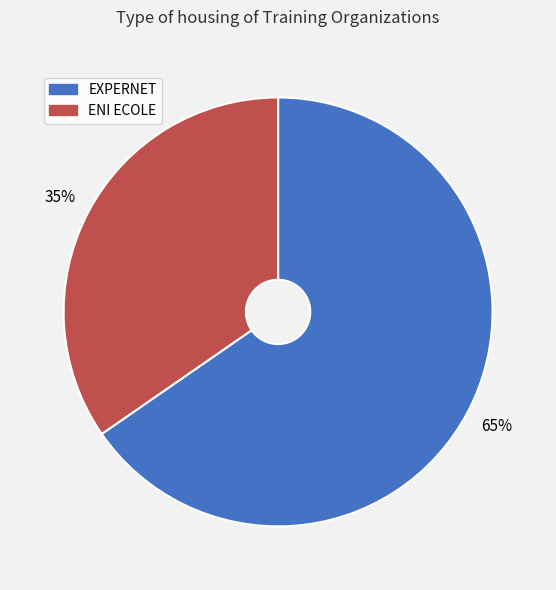

Do ENI ECOLE and EXPERNET together represent more than half of the pie?

Yes